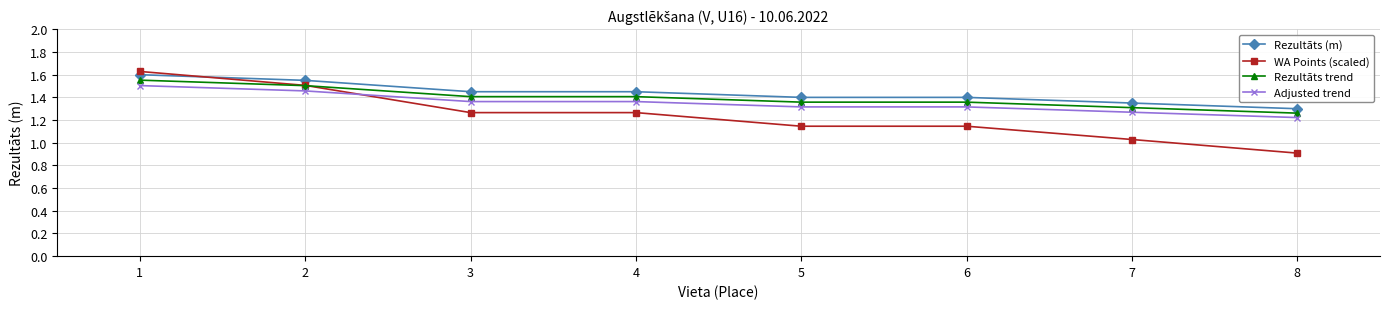

The Adjusted trend series shows 1.4 at 3. True or false?

True